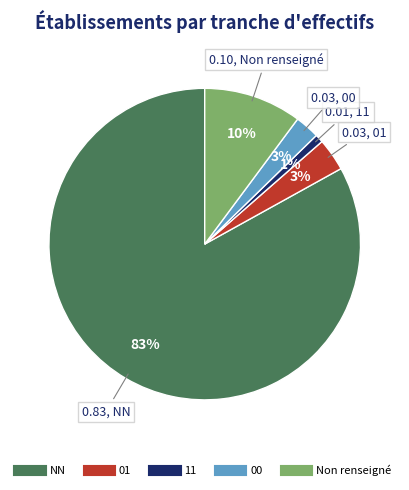

To the nearest percent, what is the difference between the largest and smallest slice percentages?

82%